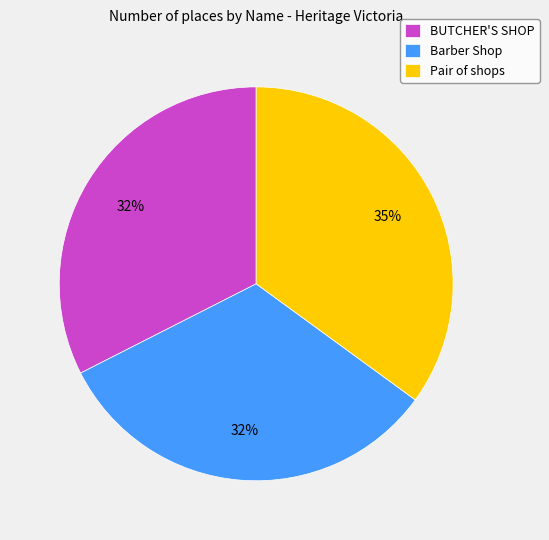

True or false: BUTCHER'S SHOP accounts for 41% of the total.

False